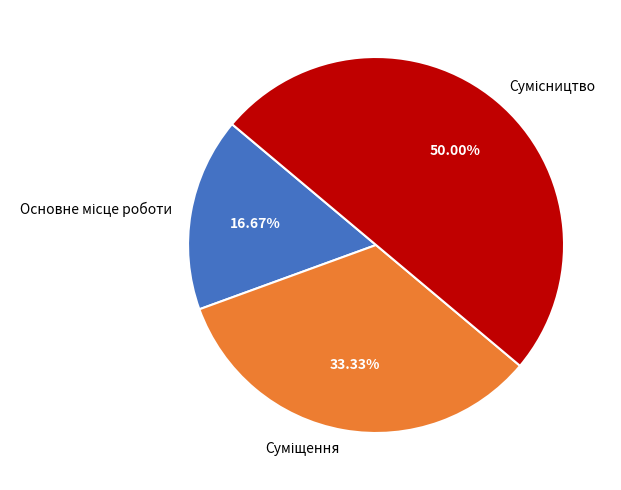

To the nearest percent, what portion does Сумісництво represent?

50%